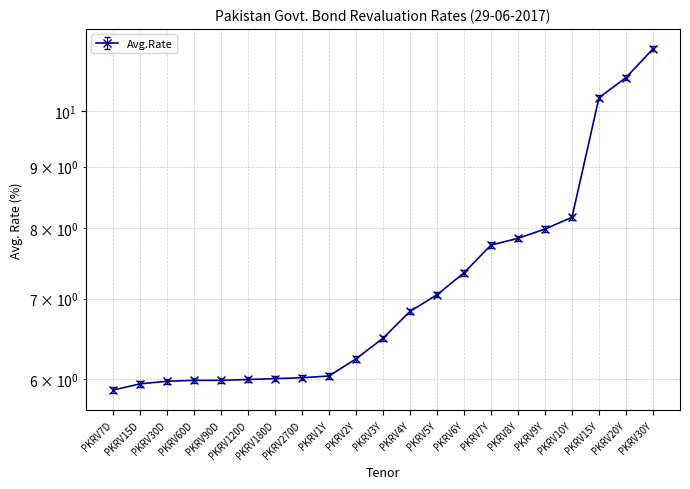

True or false: the data shows 12.2 at PKRV7Y.

False